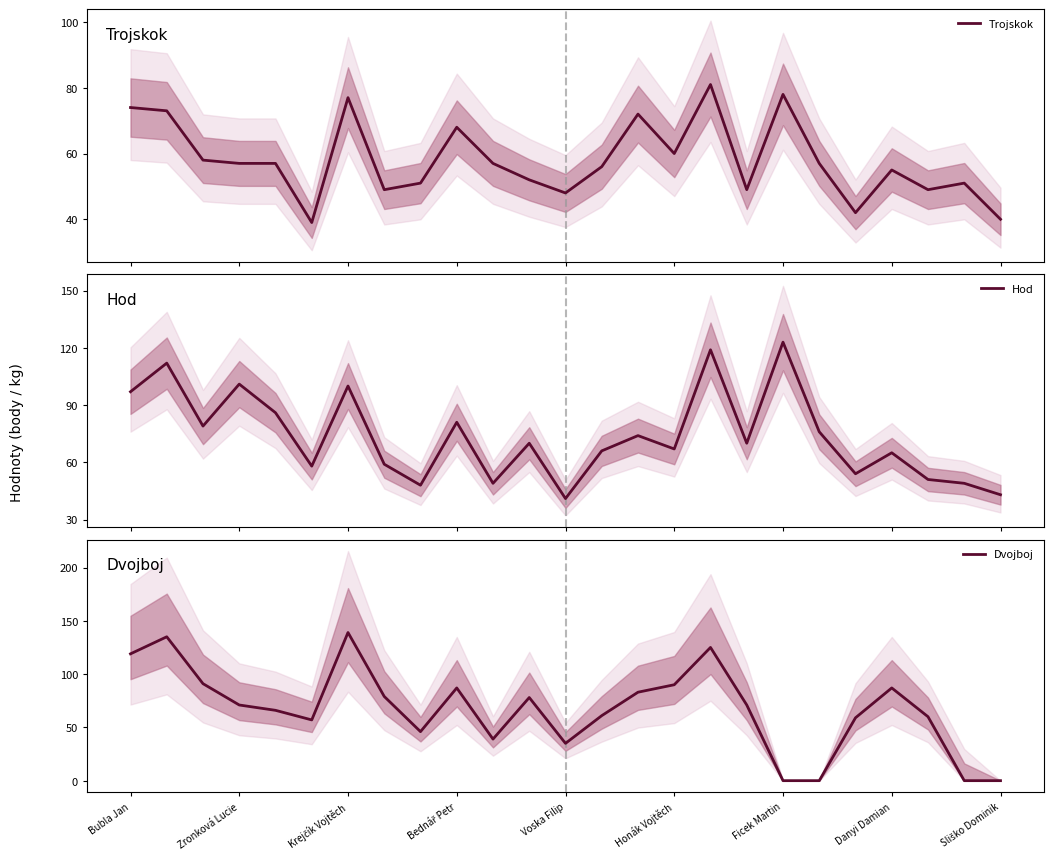

In Trojskok, how many points are lower than both neighbors (excluding endpoints)?

7